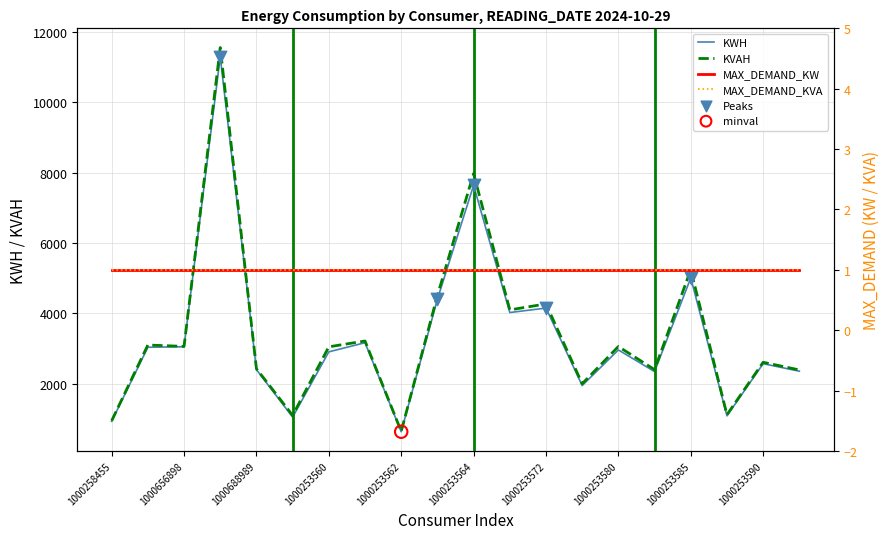

Which series has the largest Y range (max minus min)?

KVAH